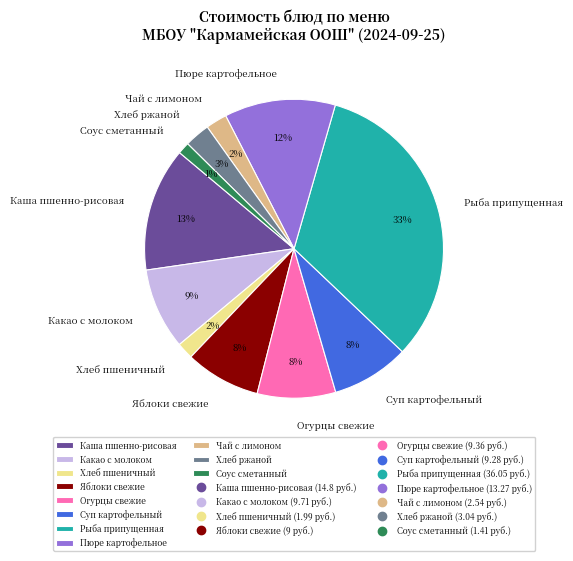

Do Хлеб пшеничный and Чай с лимоном together represent more than half of the pie?

No